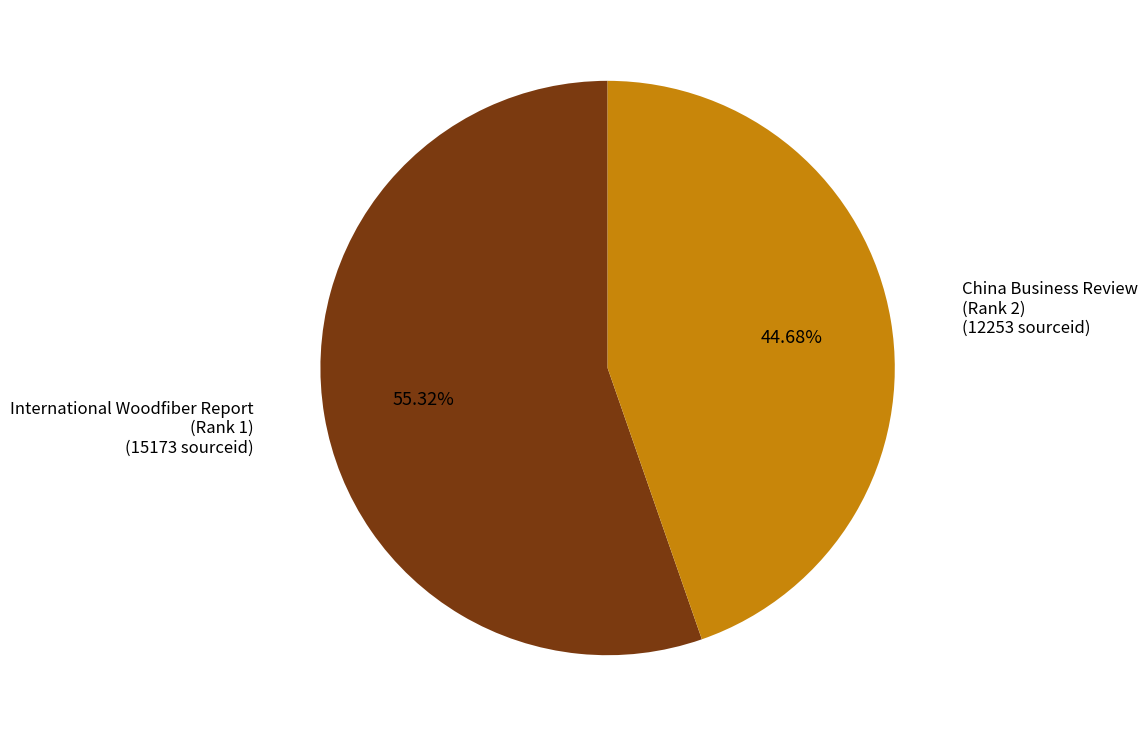

Count the number of slices in the pie.

2